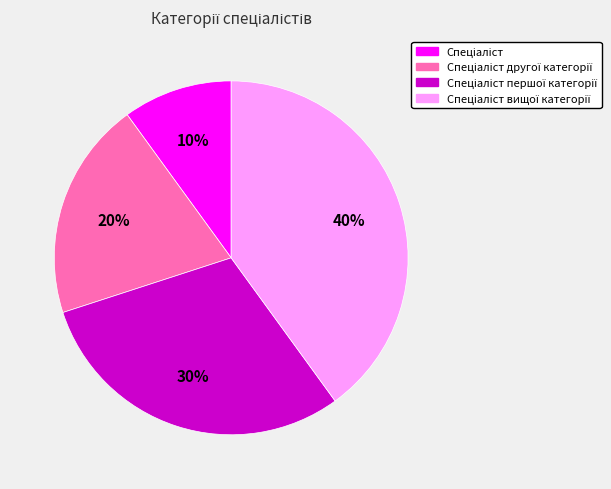

To the nearest percent, what is the average slice percentage?

25%